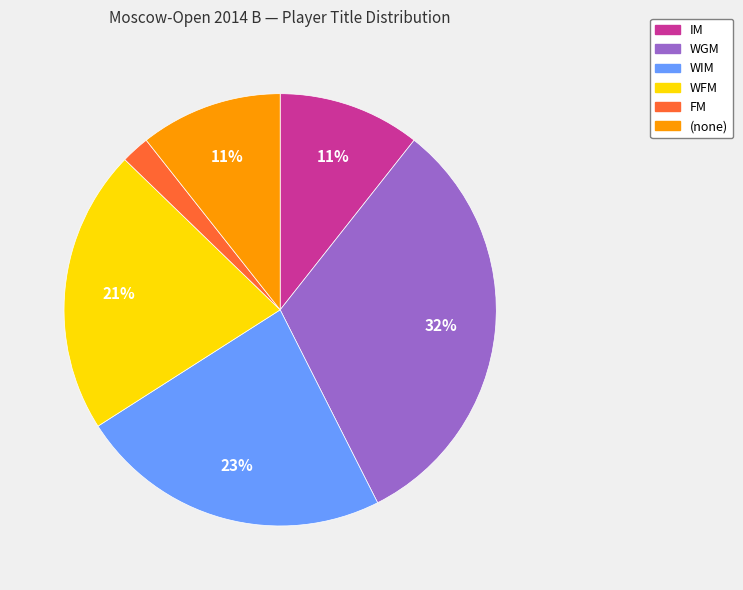

What is the smallest slice in the pie chart?

FM